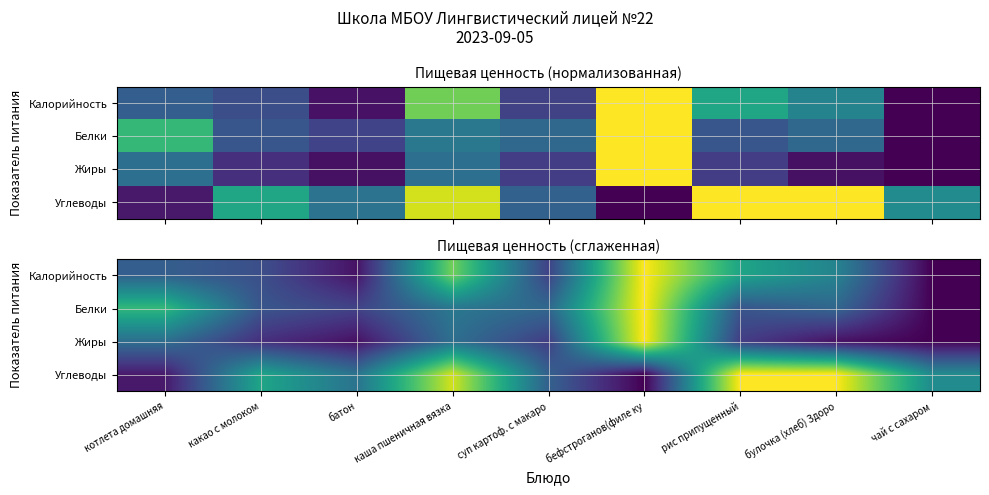

Rank the categories by Калорийность value from highest to lowest.

бефстроганов(филе ку, каша пшеничная вязка, рис припущенный, булочка (хлеб) Здоро, котлета домашняя, какао с молоком, суп картоф. с макаро, батон, чай с сахаром